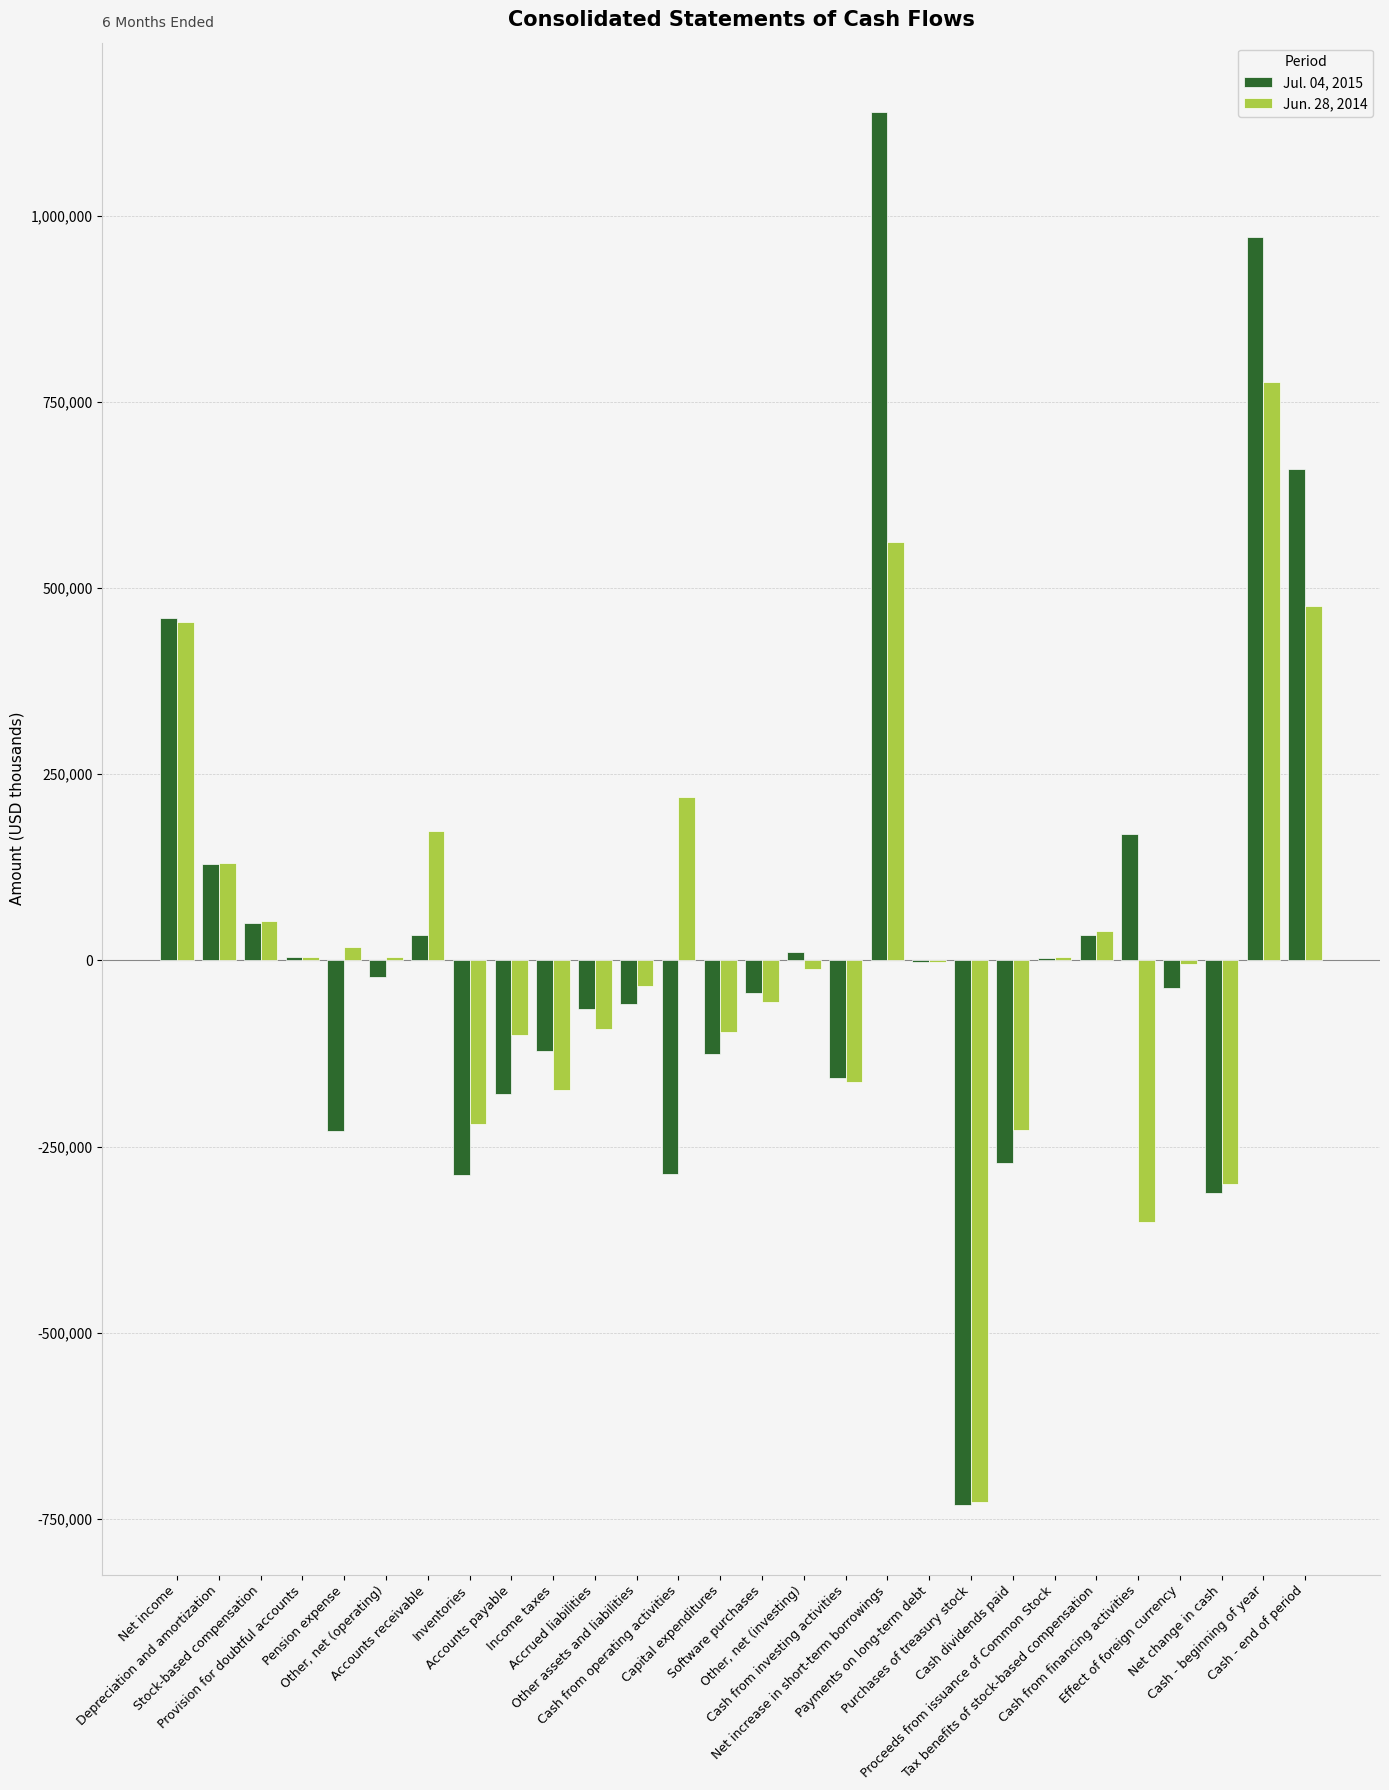

Which series has the largest total across all categories?

Jul. 04, 2015